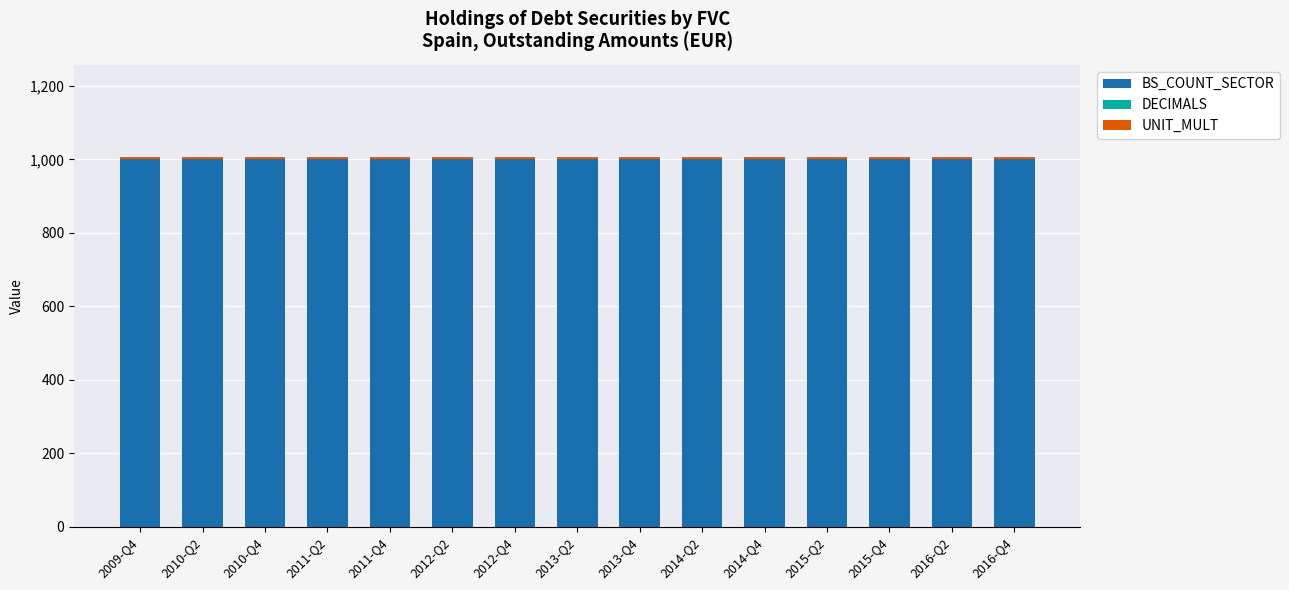

The value of BS_COUNT_SECTOR at 2011-Q2 is 1000. True or false?

True